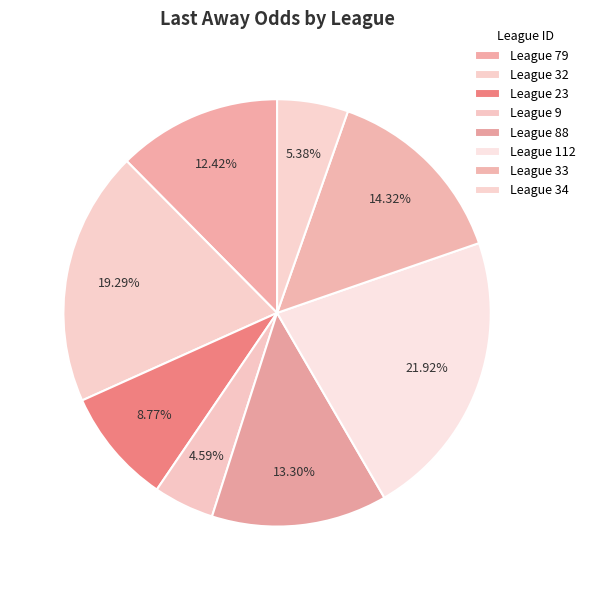

How many slices are in this pie chart?

8